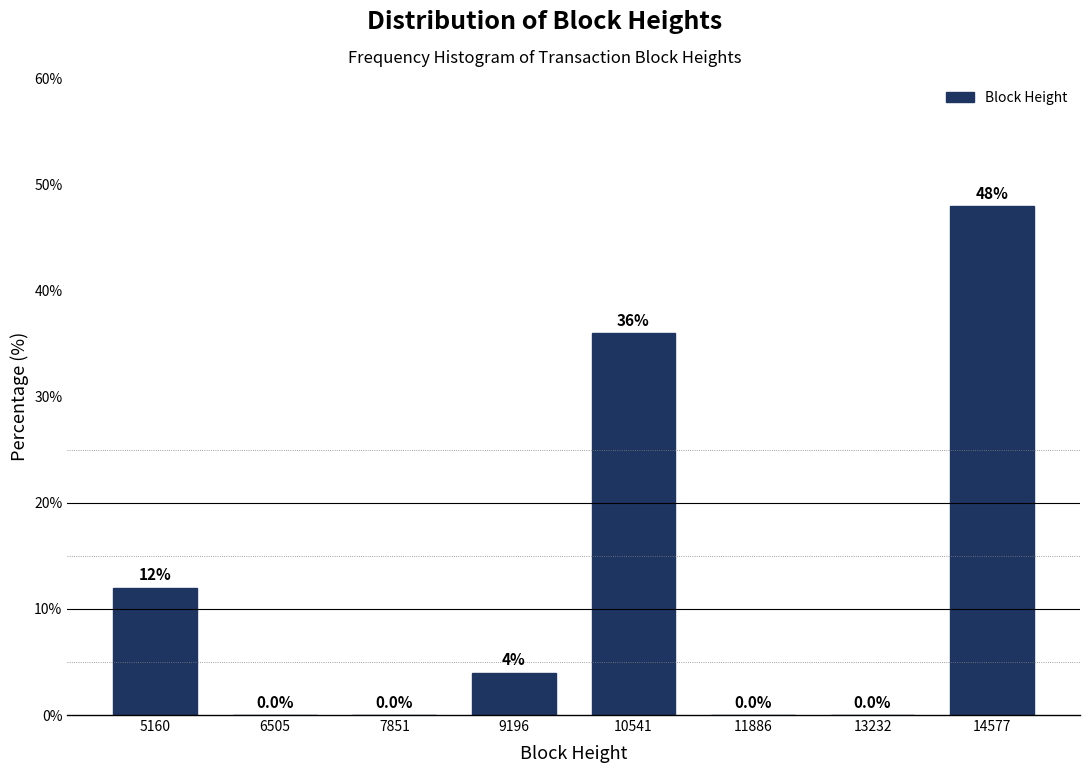

Reading left to right, transcribe this chart: for each bar, give the range it covers on the x-axis and its height. The bar edges are not printed on the chart, so give them approximately, as read against the axis.

4400 to 5800: 12.0
5800 to 7200: 0.0
7200 to 8600: 0.0
8600 to 9800: 4.0
9800 to 11200: 36.0
11200 to 12600: 0.0
12600 to 14000: 0.0
14000 to 15200: 48.0